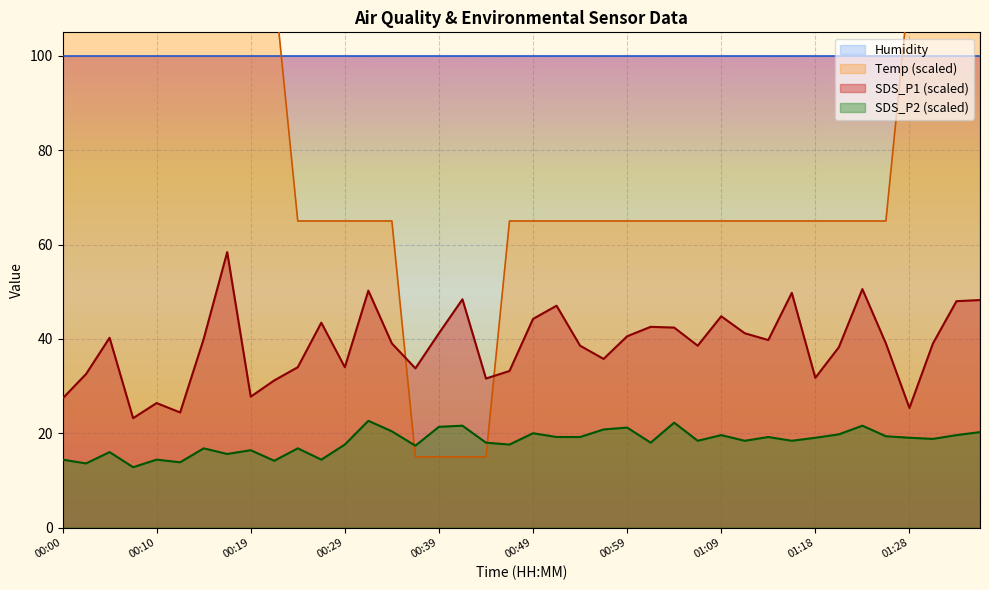

The SDS_P2 (scaled) series shows 19.6 at 01:09. True or false?

True